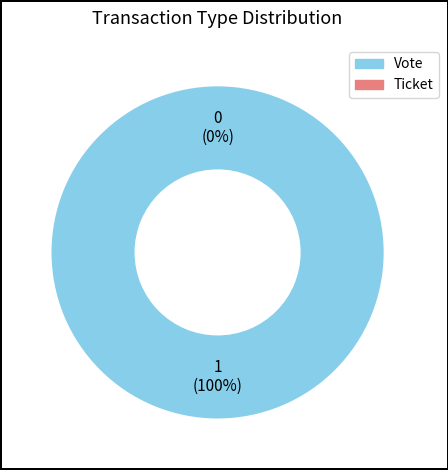

To the nearest percent, what is the combined percentage of Vote and Ticket?

100%